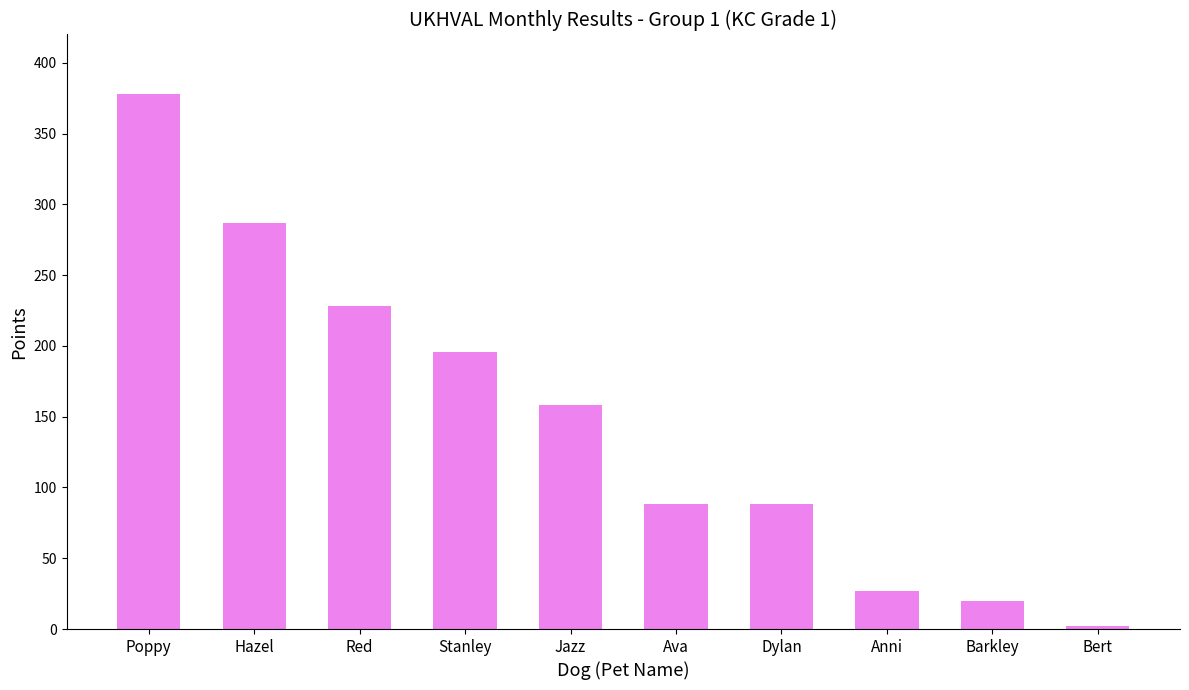

What is the sum of all values?

1472